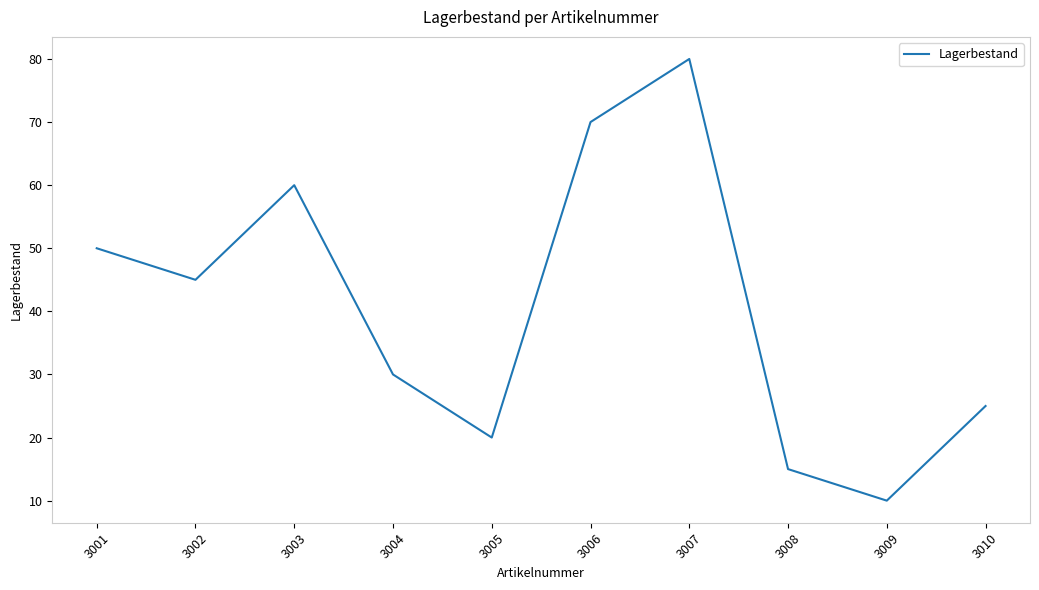

Which label corresponds to the smallest value in the chart?

3009